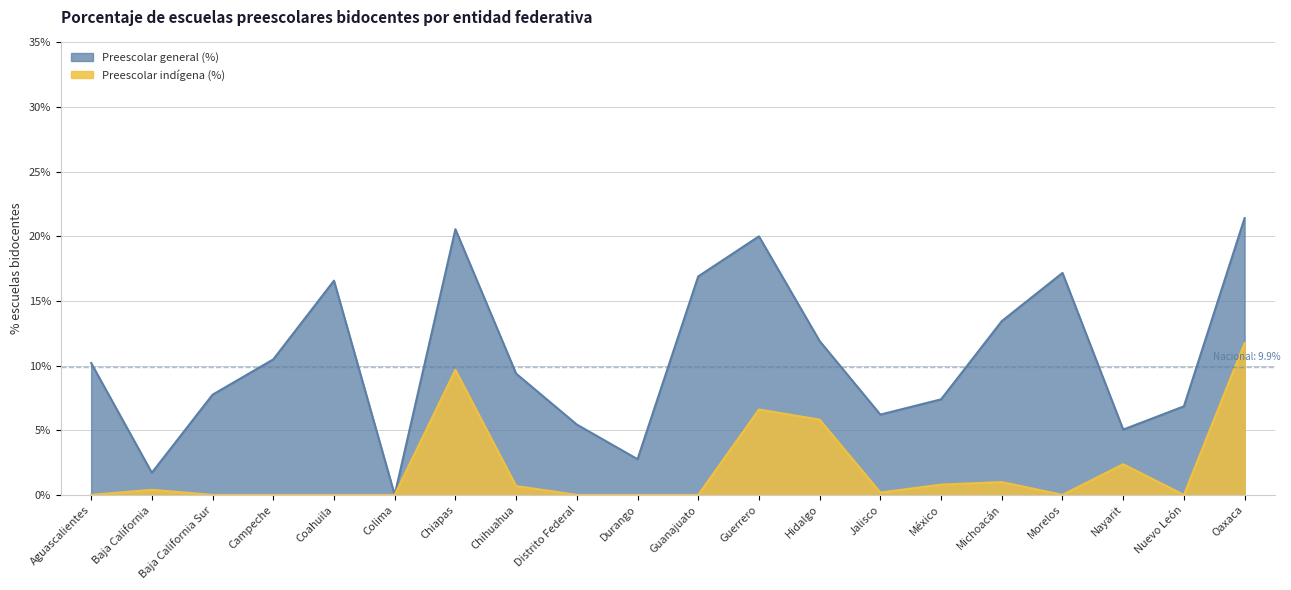

What is the difference between the highest and lowest values at Guerrero?

13.4